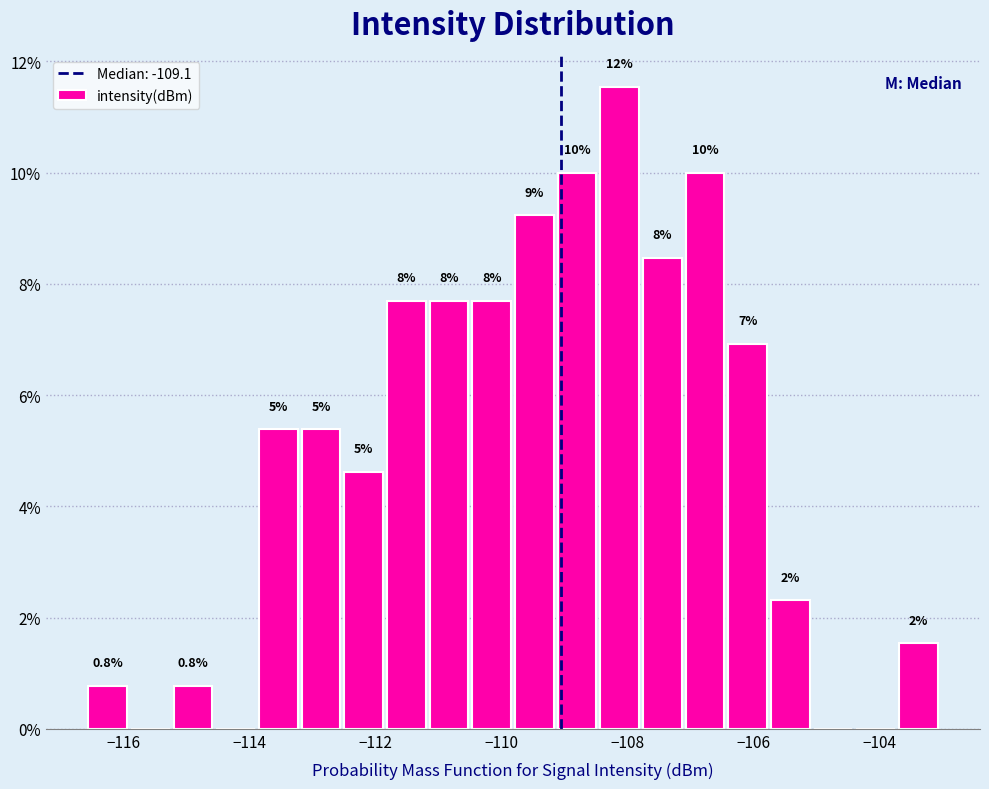

Around what value on the x-axis is the tallest bar? Give the approximate position of its centre, as read against the axis.

-108.2